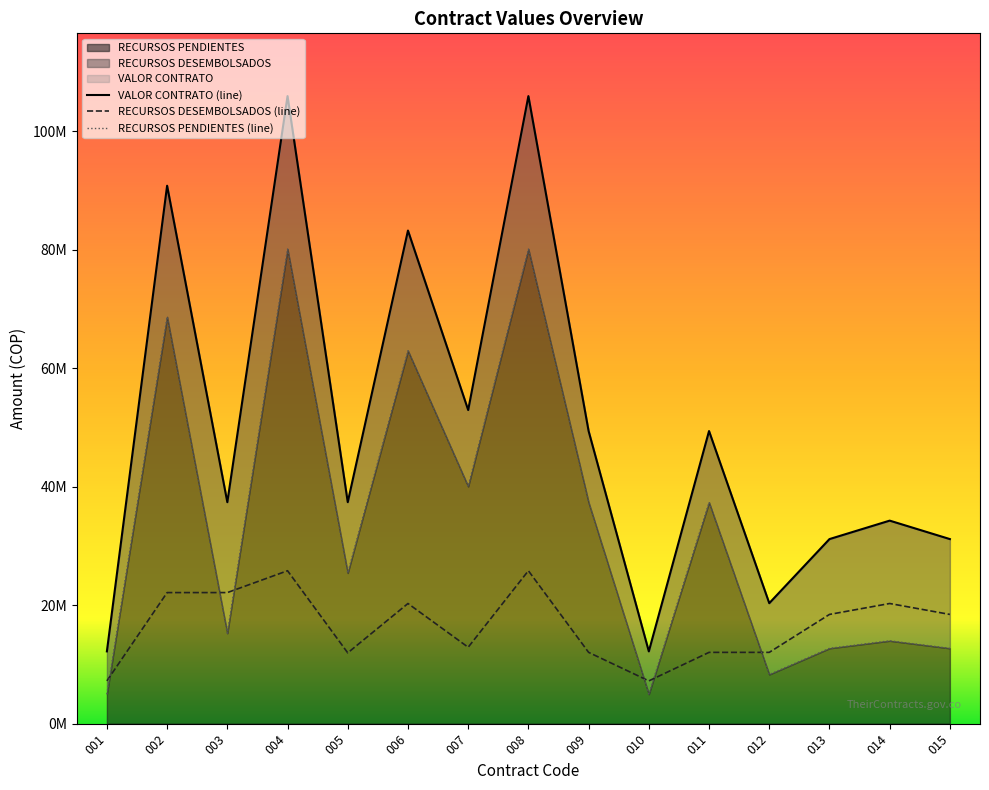

List the labels in order of VALOR CONTRATO (line) value, largest first.

004, 008, 002, 006, 007, 009, 011, 003, 005, 014, 013, 015, 012, 001, 010